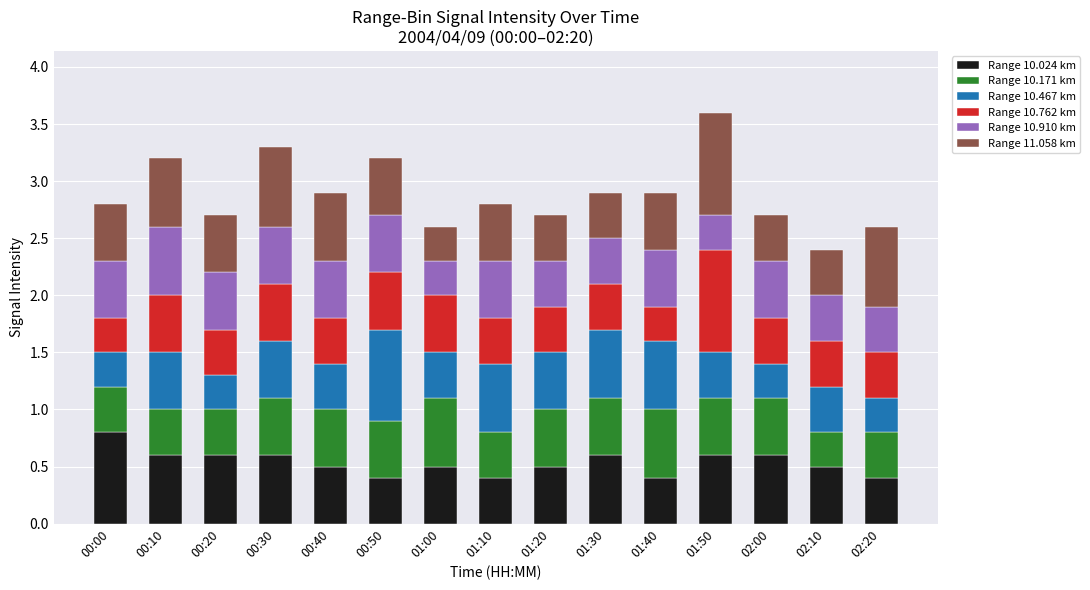

What is the total value across all series at 01:30?

2.9